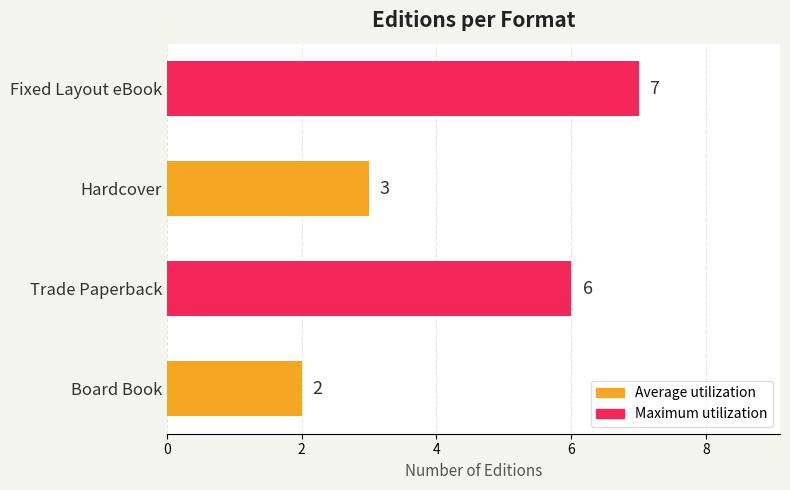

Count the number of categories in the chart.

4